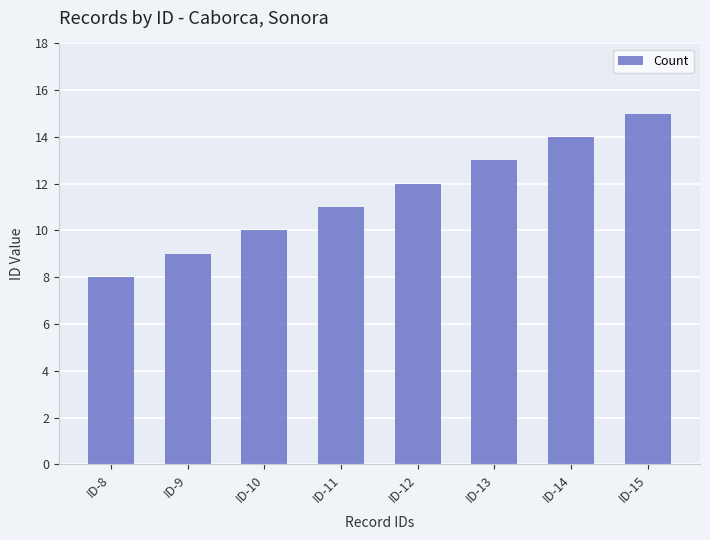

Approximately how many times larger is the value at ID-10 compared to ID-15?

0.7